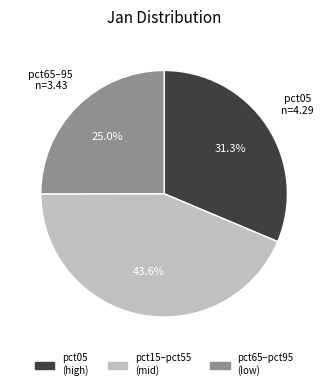

Is there any slice that represents more than half of the pie?

No